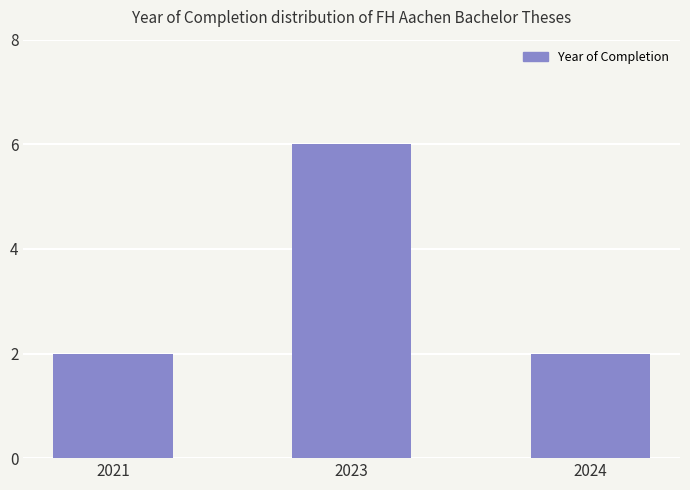

What is the greatest value displayed?

6